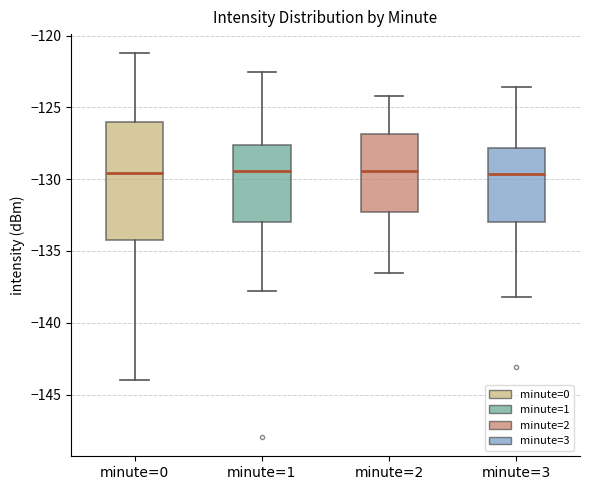

Where does the upper whisker of the box for minute=1 end on the y-axis? The values are not printed on the chart, so give them approximately, as read against the axis.

-122.5